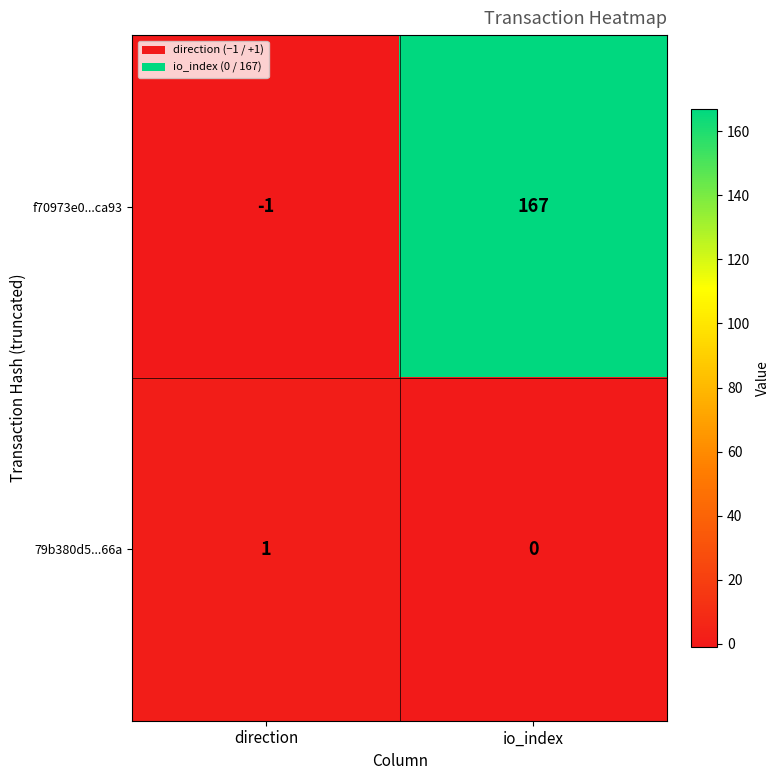

The 79b380d5...66a series shows 1 at io_index. True or false?

False